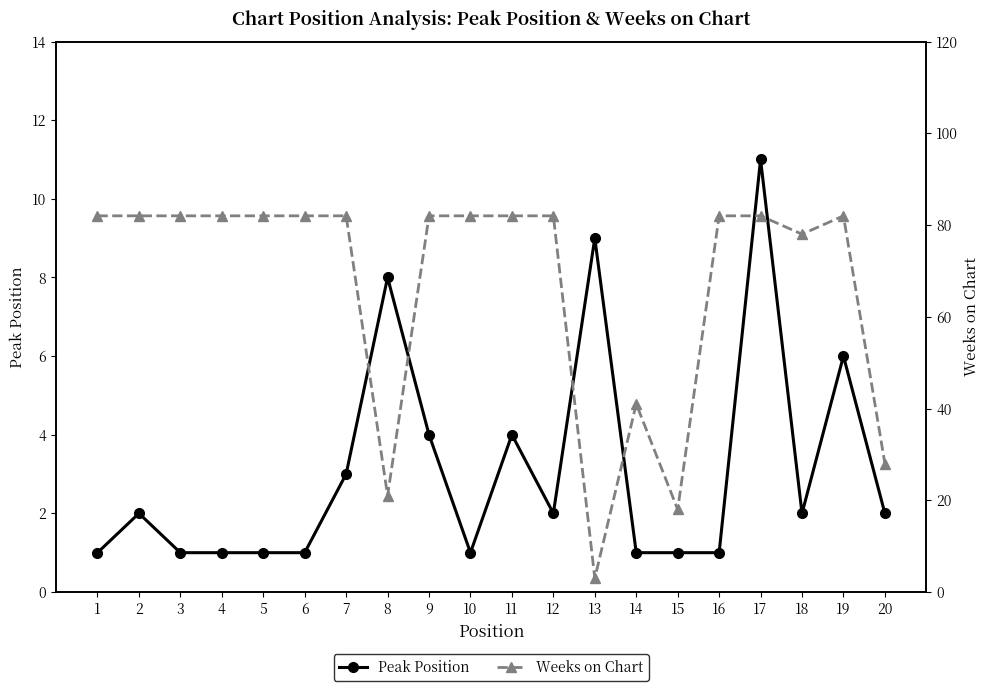

At which label does Weeks on Chart reach its peak?

1